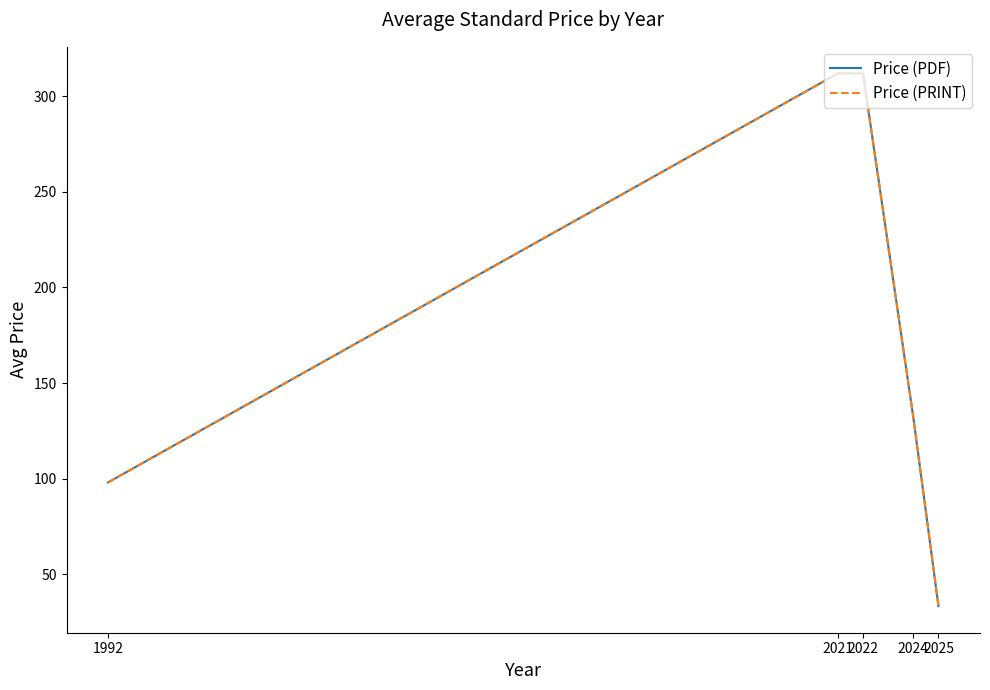

Does the chart display data point markers on the line(s)?

No